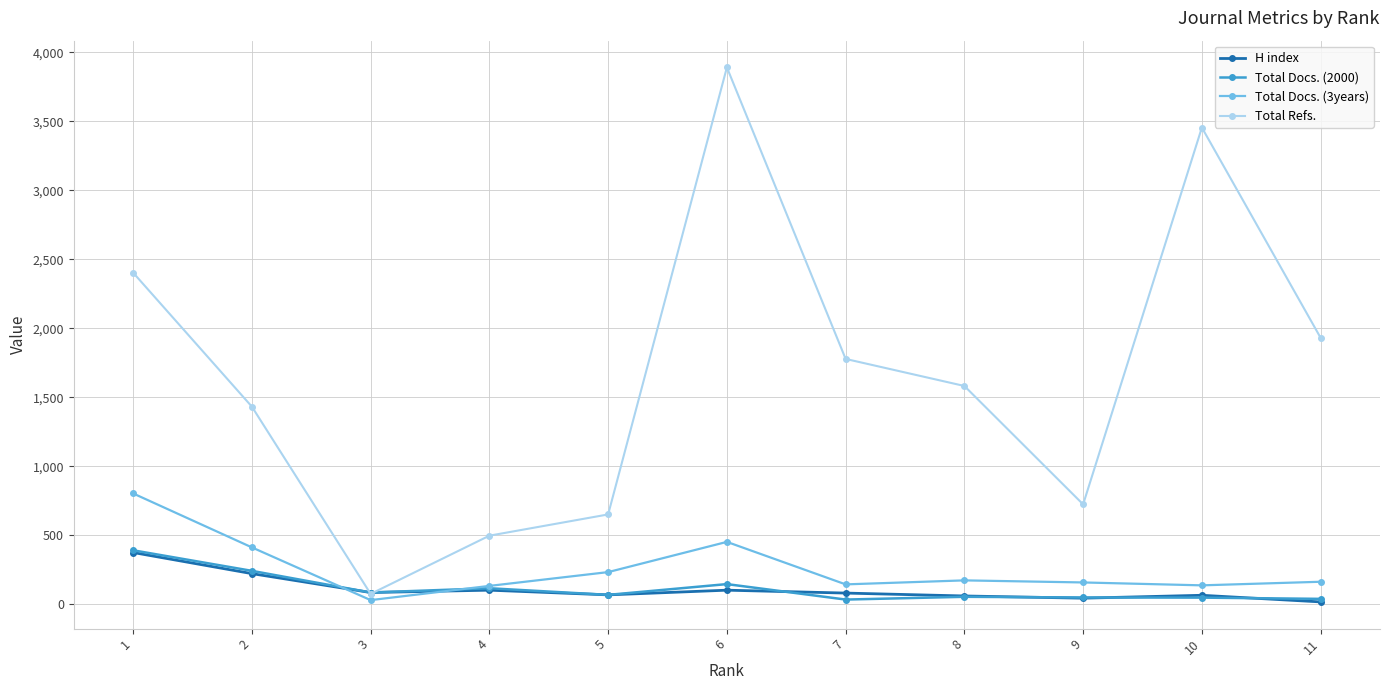

True or false: Total Docs. (3years) has more than 1 points higher than both neighbors.

True